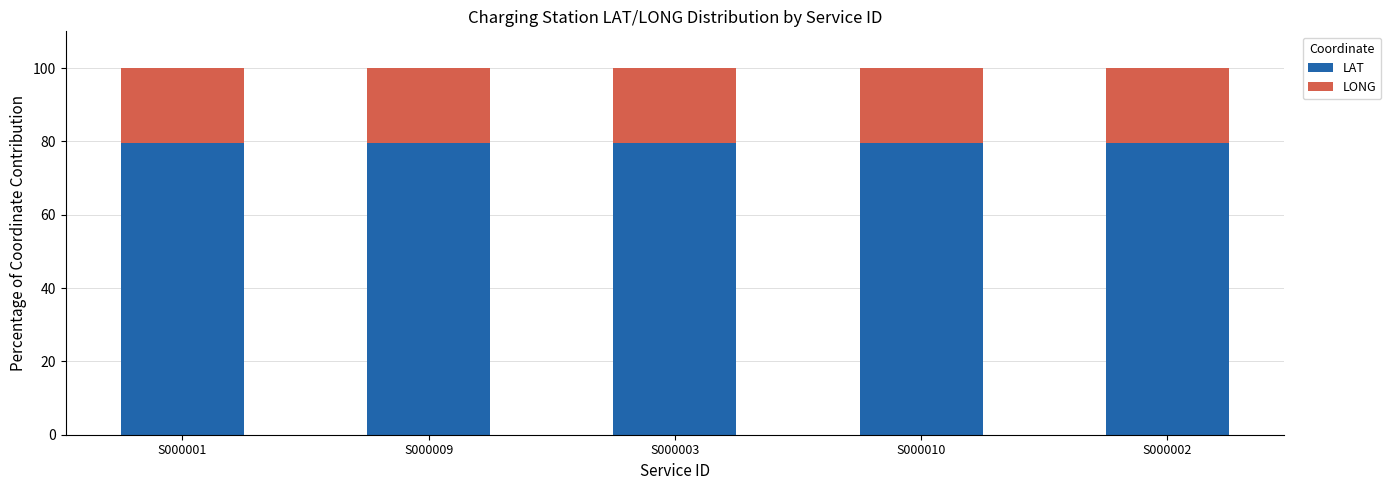

True or false: LAT has a value of 119.3 at S000010.

False